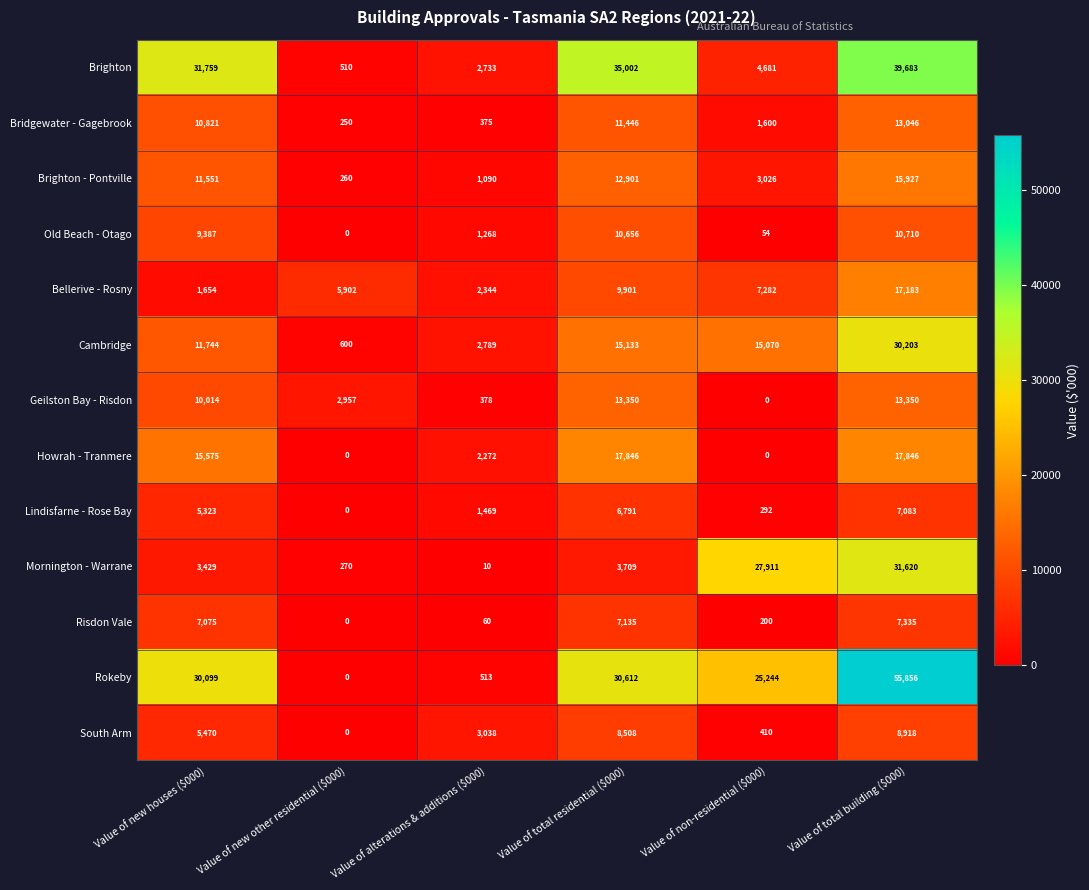

List the series in order of their peak value, highest first.

Rokeby, Brighton, Mornington - Warrane, Cambridge, Howrah - Tranmere, Bellerive - Rosny, Brighton - Pontville, Geilston Bay - Risdon, Bridgewater - Gagebrook, Old Beach - Otago, South Arm, Risdon Vale, Lindisfarne - Rose Bay